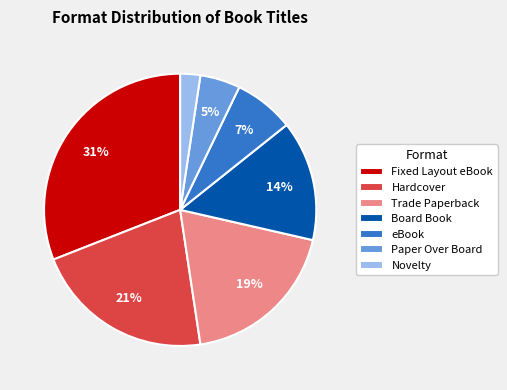

To the nearest percent, what is the difference between the Trade Paperback and Fixed Layout eBook slice percentages?

12%